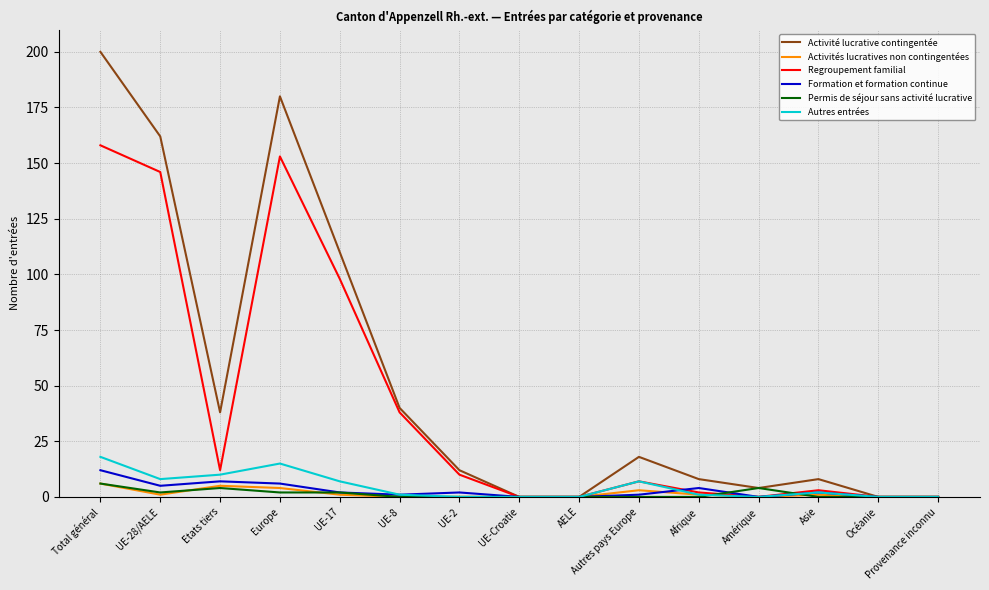

The value of Permis de séjour sans activité lucrative at AELE is 0. True or false?

True